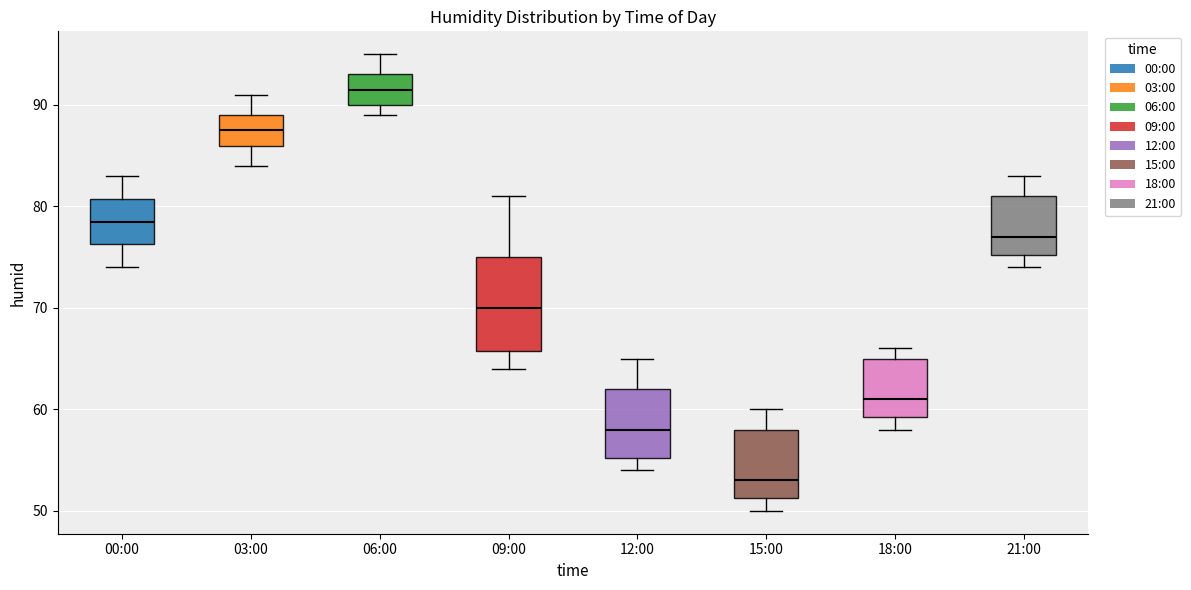

Reading left to right, transcribe this box plot: for each box, give where its median line is, the range the box spans, and where its two whiskers end, as read against the y-axis. The values are not printed on the chart, so give them approximately, as read against the axis.

00:00: median 79, box 76 to 81, whiskers 74 to 83
03:00: median 88, box 86 to 89, whiskers 84 to 91
06:00: median 92, box 90 to 93, whiskers 89 to 95
09:00: median 70, box 66 to 75, whiskers 64 to 81
12:00: median 58, box 55 to 62, whiskers 54 to 65
15:00: median 53, box 51 to 58, whiskers 50 to 60
18:00: median 61, box 59 to 65, whiskers 58 to 66
21:00: median 77, box 75 to 81, whiskers 74 to 83